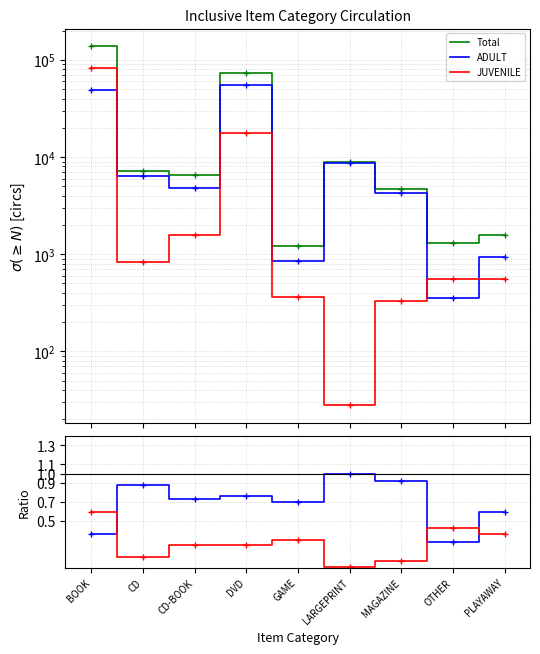

What is the greatest value displayed?

137578.0